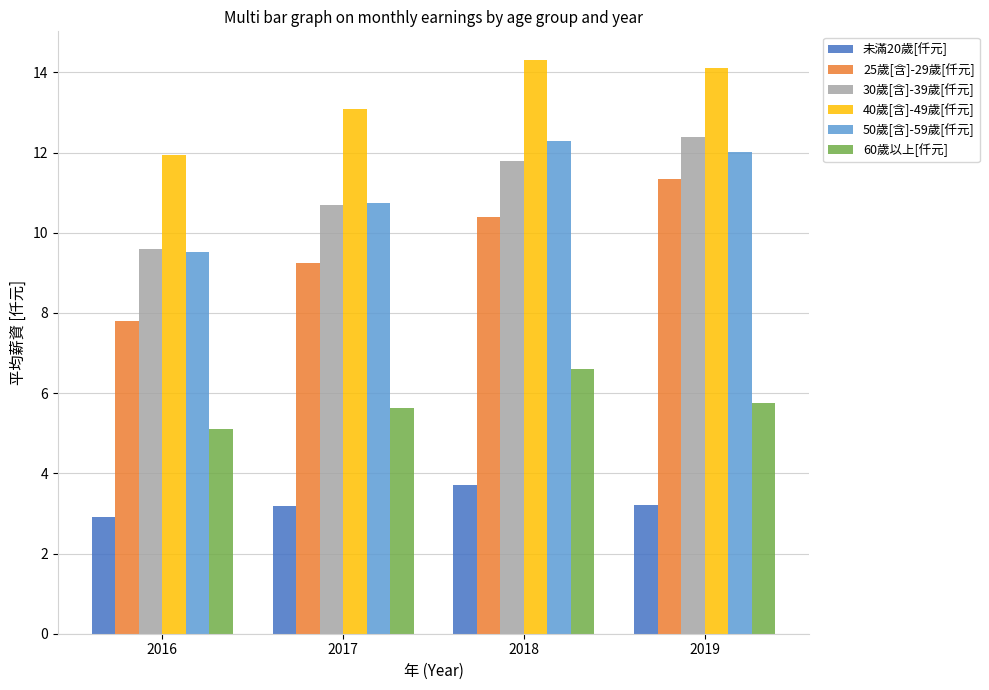

How many bars are there in total?

24